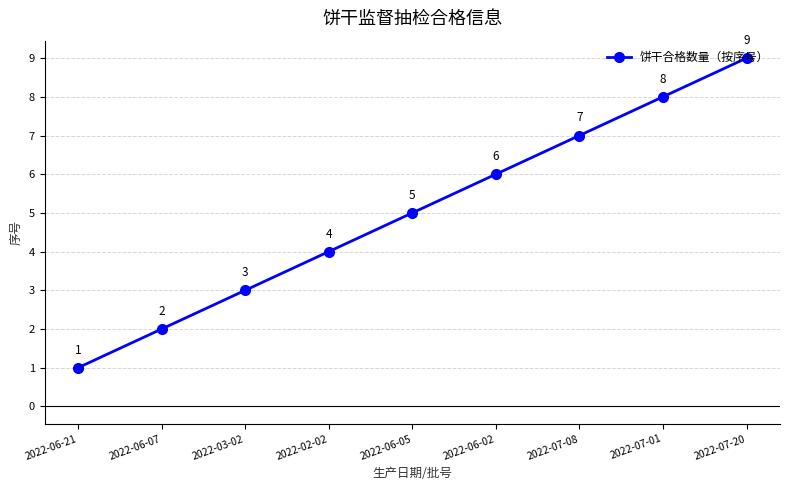

List the labels in order of value, smallest first.

2022-06-21, 2022-06-07, 2022-03-02, 2022-02-02, 2022-06-05, 2022-06-02, 2022-07-08, 2022-07-01, 2022-07-20